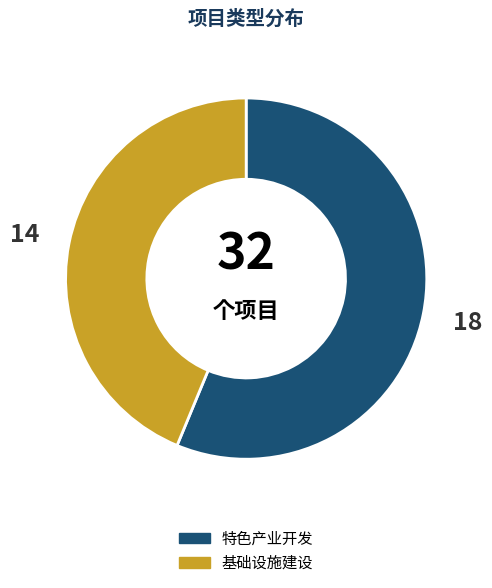

Is there any slice that represents more than half of the pie?

Yes